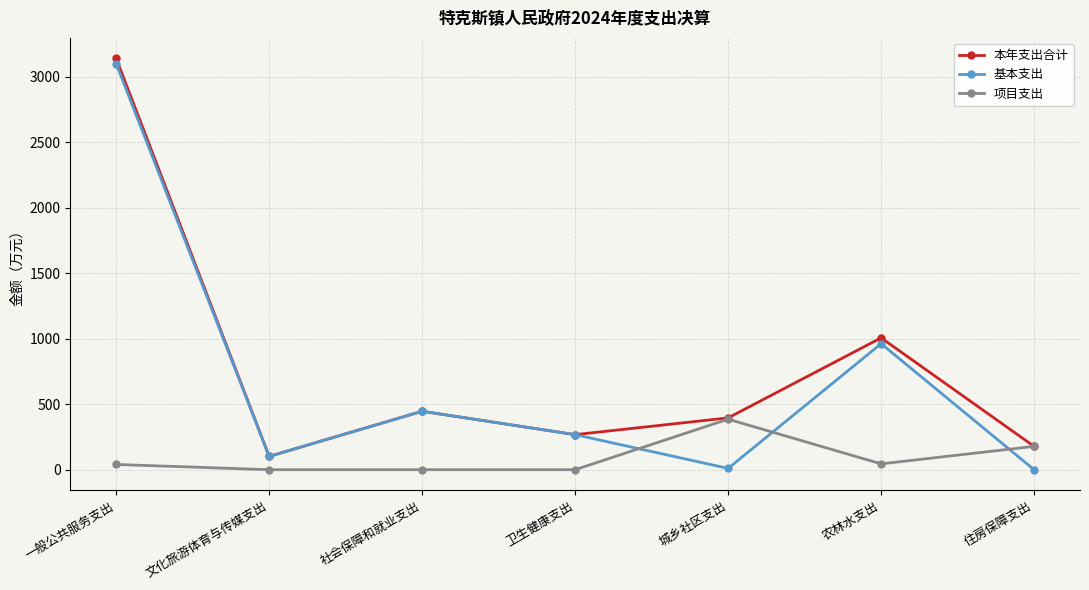

What is the label of the 4th point from the right?

卫生健康支出